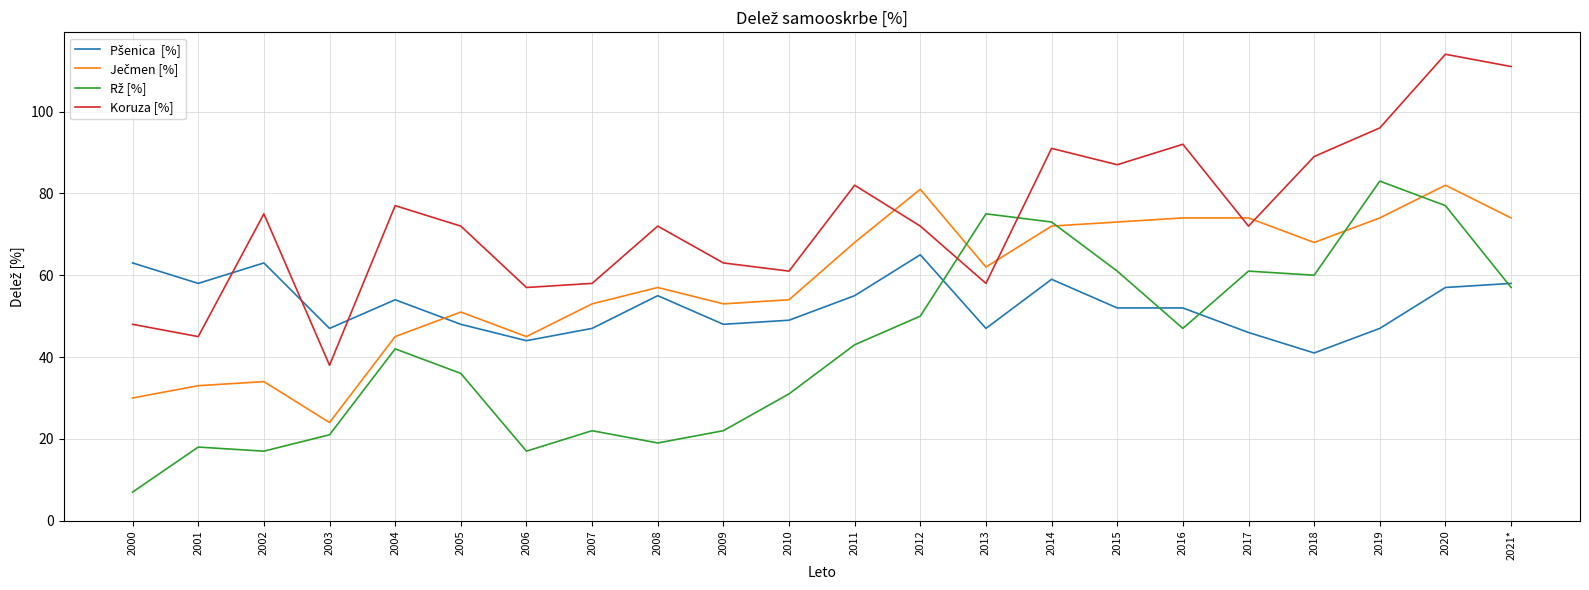

What is the difference between the highest and lowest values at 2015?

35